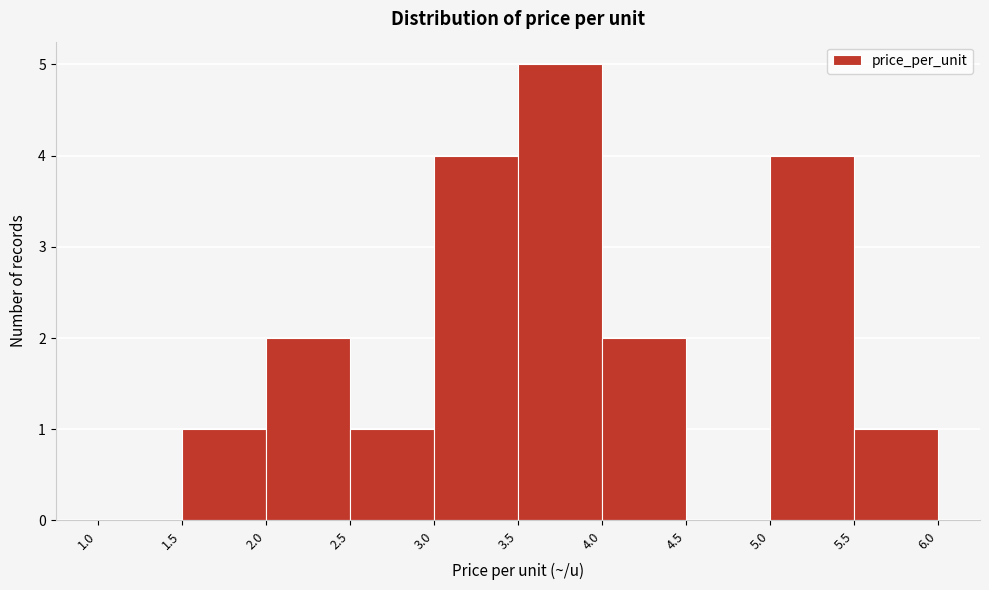

Which range on the x-axis has the tallest bar?

3.5 to 4.0